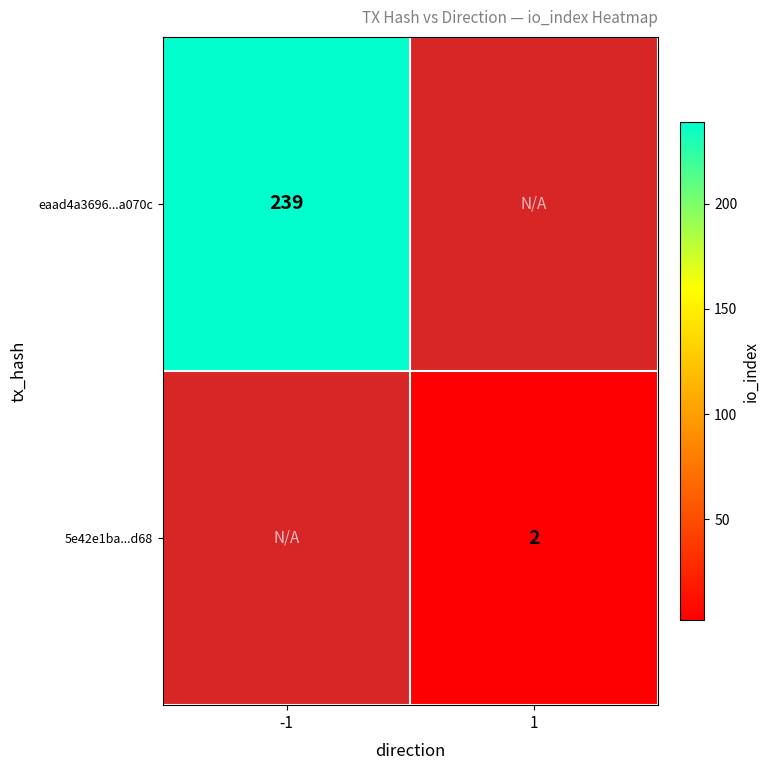

Is it true that eaad4a3696...a070c equals 239 at -1?

True